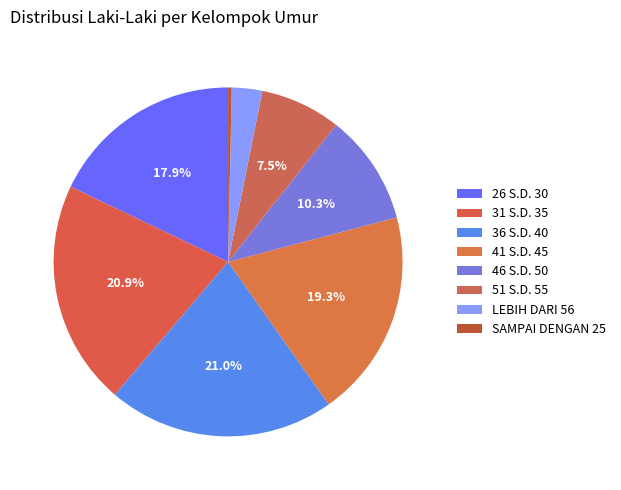

To the nearest percent, what is the combined percentage of LEBIH DARI 56 and 31 S.D. 35?

24%